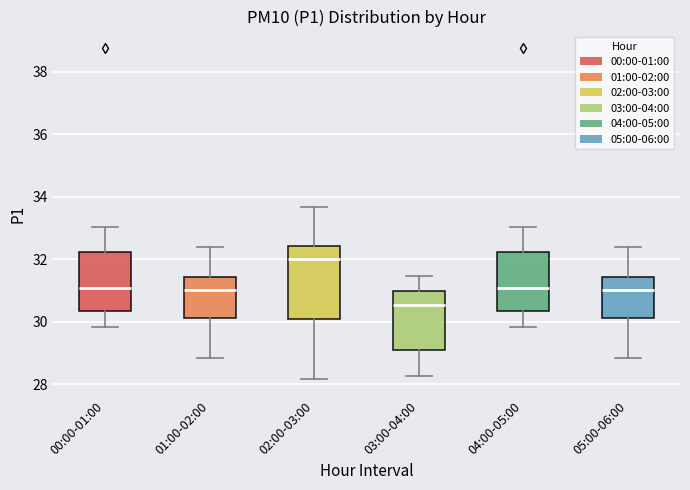

Which box's median line is the lowest?

03:00-04:00